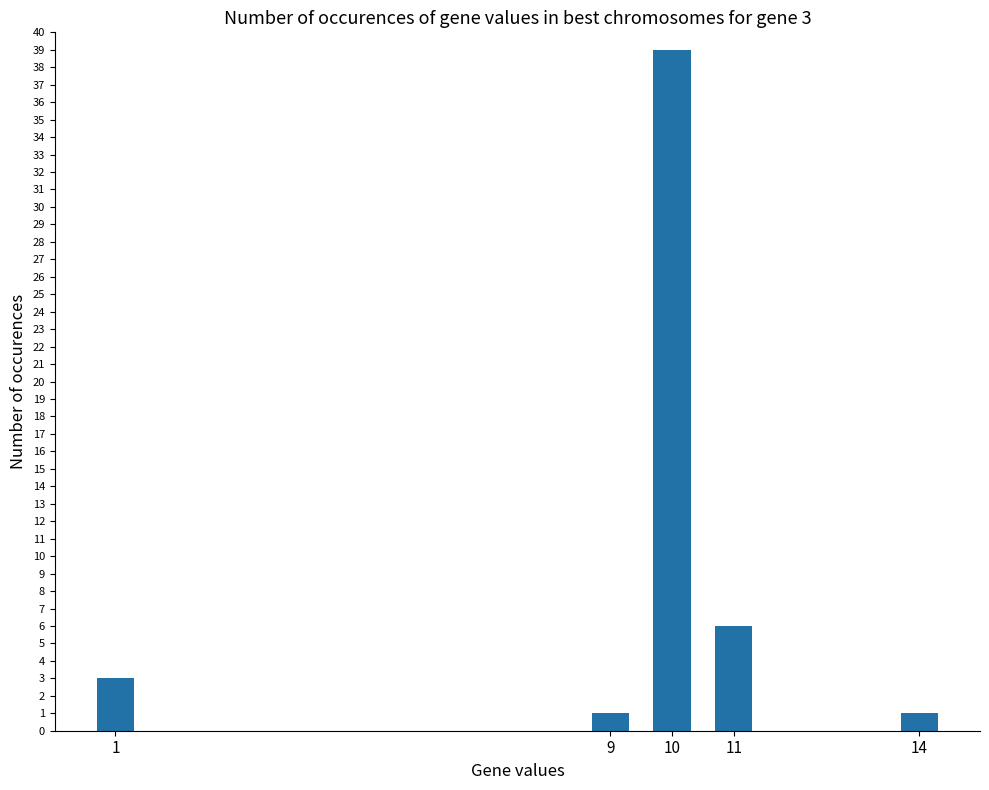

What is the change in value from 10 to 11?

-33